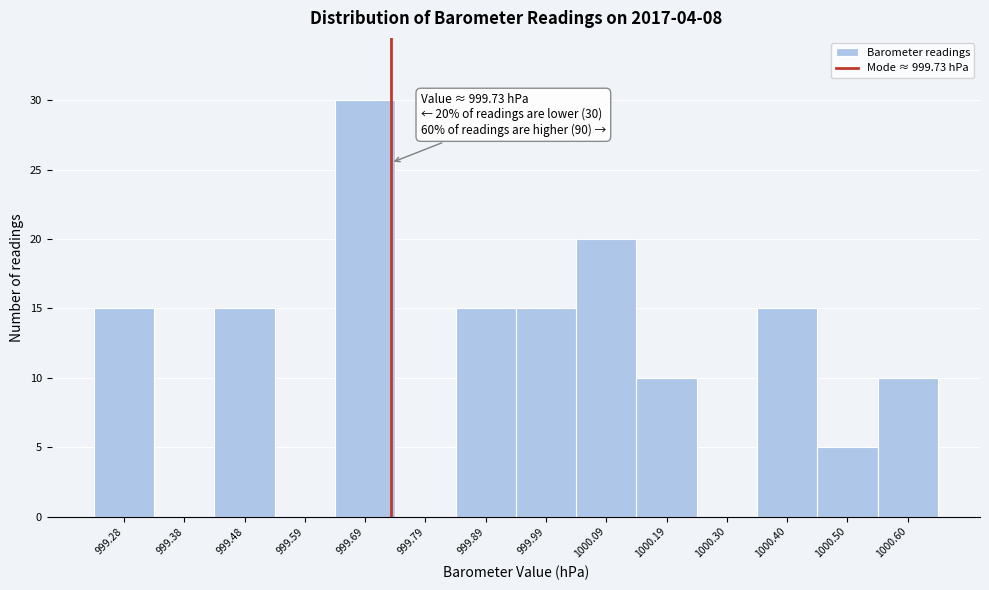

Over which range of the x-axis is the bar tallest?

999.64 to 999.74